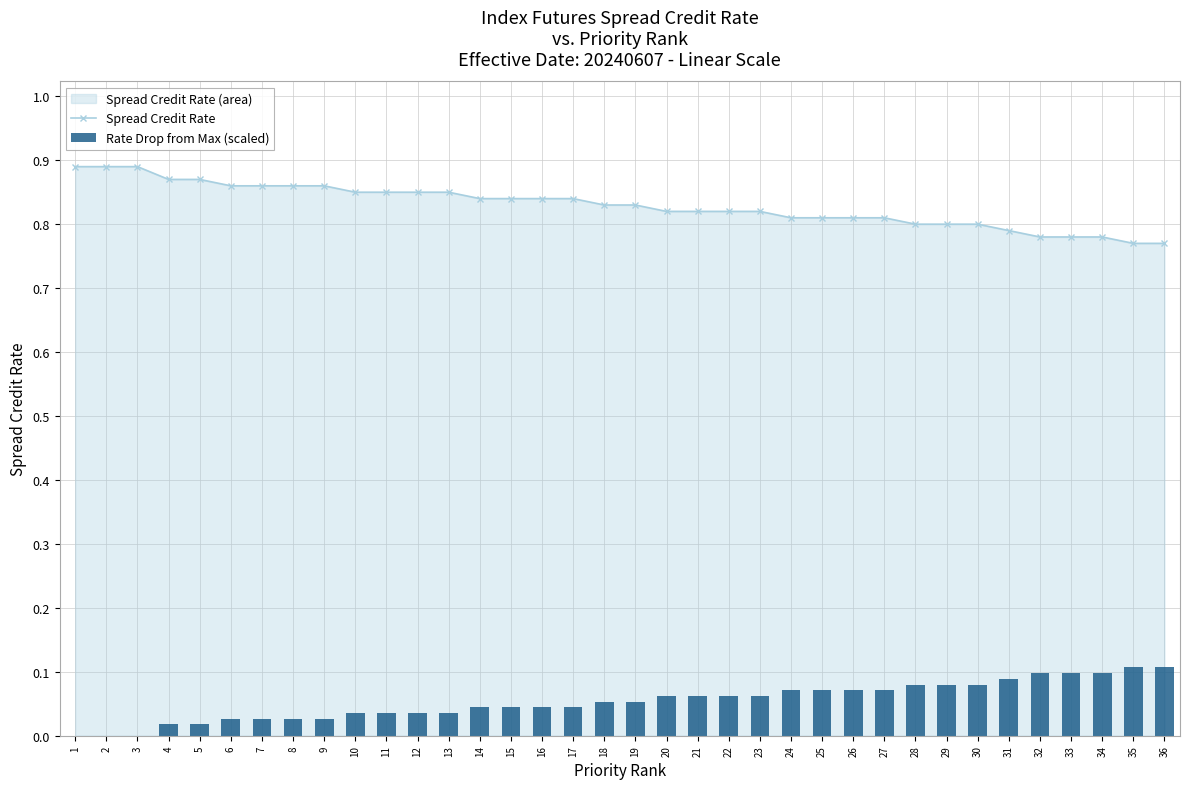

Reading left to right, transcribe all the data shown in this chart.

Spread Credit Rate: 0.9	0.9	0.9	0.9	0.9	0.9	0.9	0.9	0.9	0.8	0.8	0.8	0.8	0.8	0.8	0.8	0.8	0.8	0.8	0.8	0.8	0.8	0.8	0.8	0.8	0.8	0.8	0.8	0.8	0.8	0.8	0.8	0.8	0.8	0.8	0.8
Rate Drop from Max (scaled): 0.0	0.0	0.0	0.0	0.0	0.0	0.0	0.0	0.0	0.0	0.0	0.0	0.0	0.0	0.0	0.0	0.0	0.1	0.1	0.1	0.1	0.1	0.1	0.1	0.1	0.1	0.1	0.1	0.1	0.1	0.1	0.1	0.1	0.1	0.1	0.1